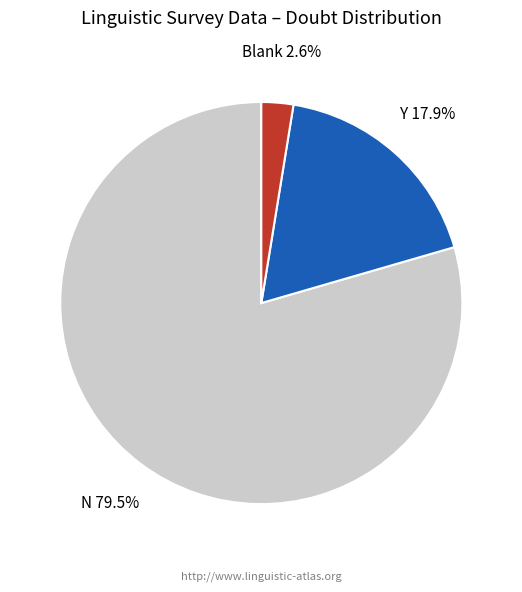

Is N the majority of the pie?

Yes